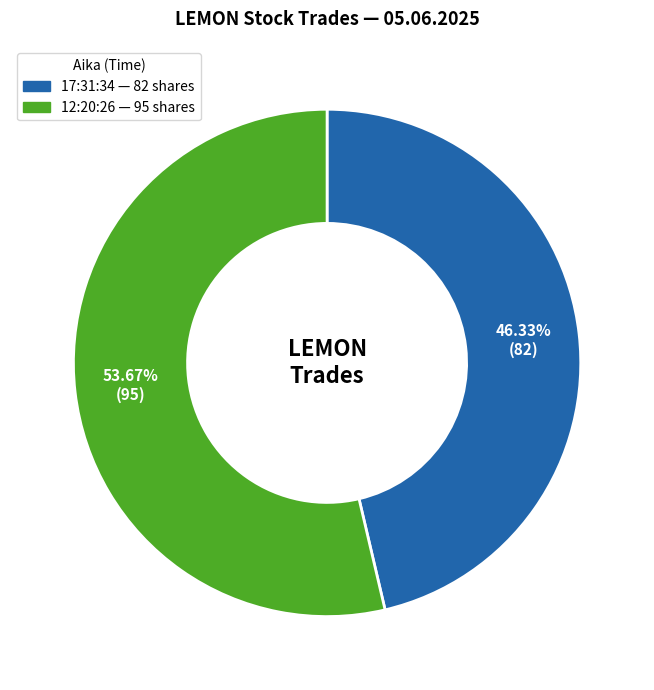

Count the number of slices in the pie.

2